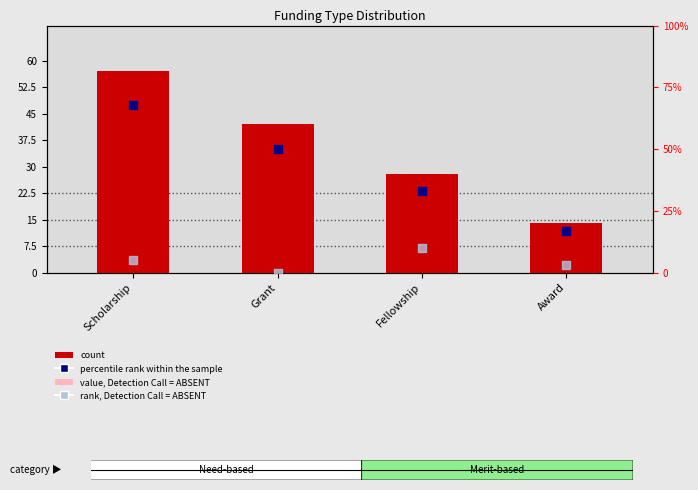

At which category is the sum across all series the highest?

Scholarship